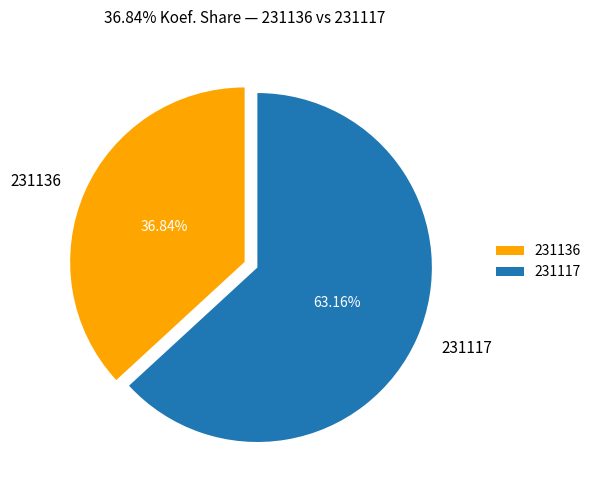

To the nearest percent, what is the difference between the 231136 and 231117 slice percentages?

26%